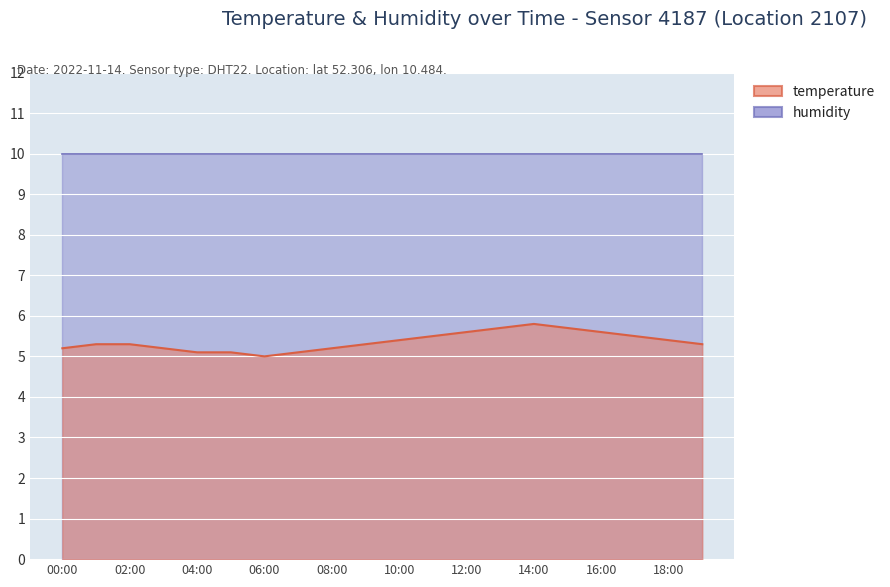

At which category does the data reach its first local valley?

06:00